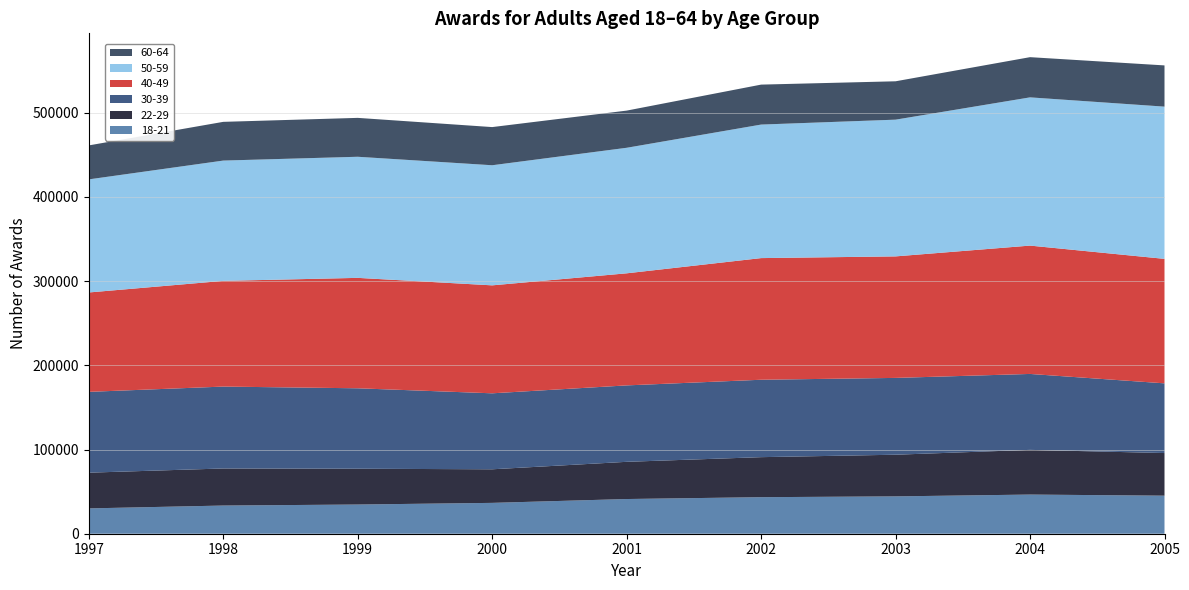

Reading right to left, list all the values displayed in this chart.

18-21: 45200	46510	44360	43410	41210	36640	34680	33470	30080
22-29: 50620	53090	49490	47540	44200	39890	42520	44030	42440
30-39: 82810	90200	91240	91950	90780	90260	95550	97280	96000
40-49: 147860	152450	144340	144500	133130	128240	131170	125560	118050
50-59: 180830	176080	162420	158610	149120	142660	143850	142900	134340
60-64: 48960	47750	45570	47460	44150	45330	46190	46000	40350